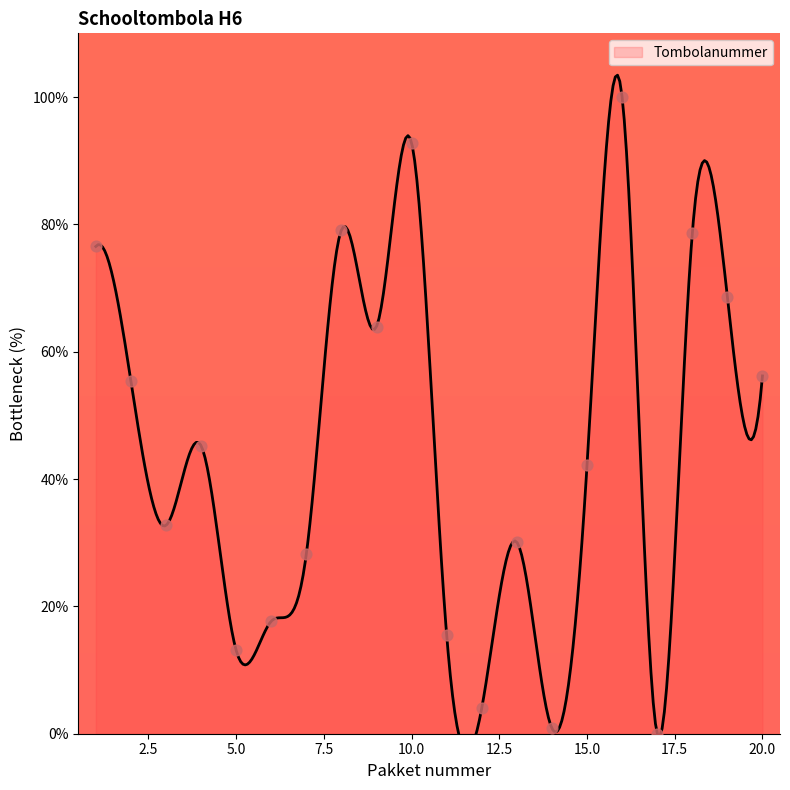

Approximately how many times larger is the value at 7 compared to 9?

0.4